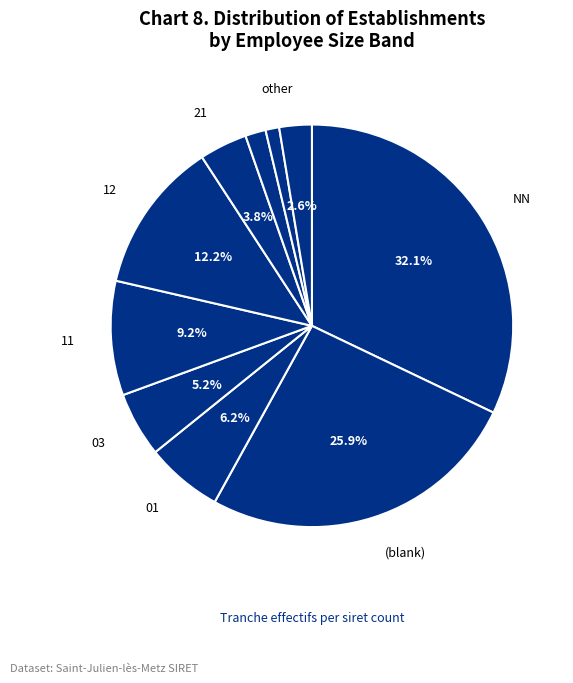

How many slices are in this pie chart?

10